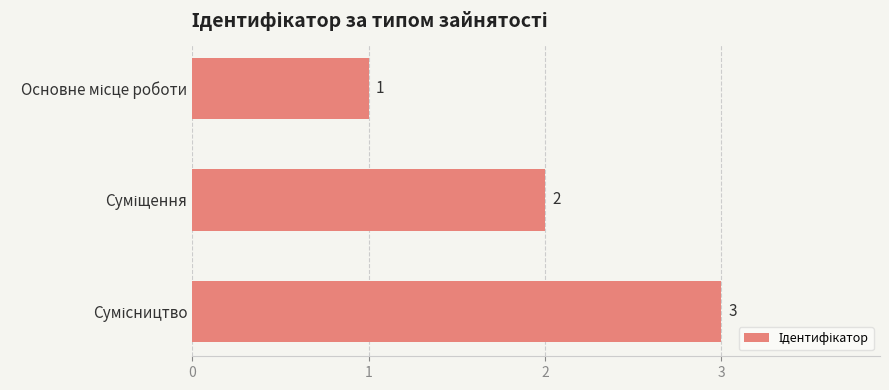

What is the sum of all values?

6